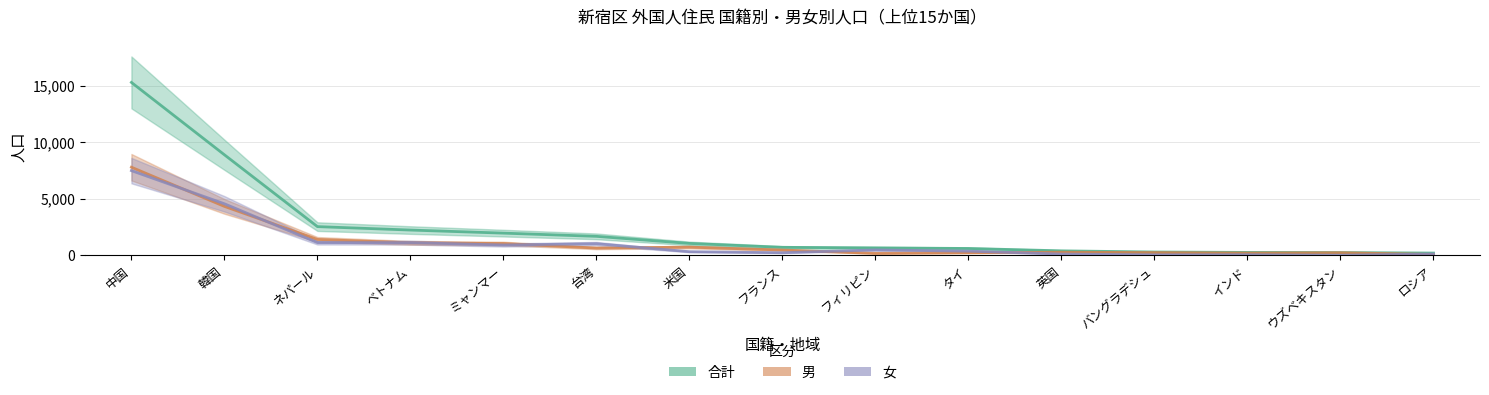

Reading right to left, transcribe all the data shown in this chart.

合計: 209	252	264	301	404	614	663	714	1059	1685	1969	2241	2545	8895	15293
男: 84	237	207	249	283	237	179	476	731	649	1051	1111	1413	4333	7797
女: 125	15	57	52	121	377	484	238	328	1036	918	1130	1132	4562	7496